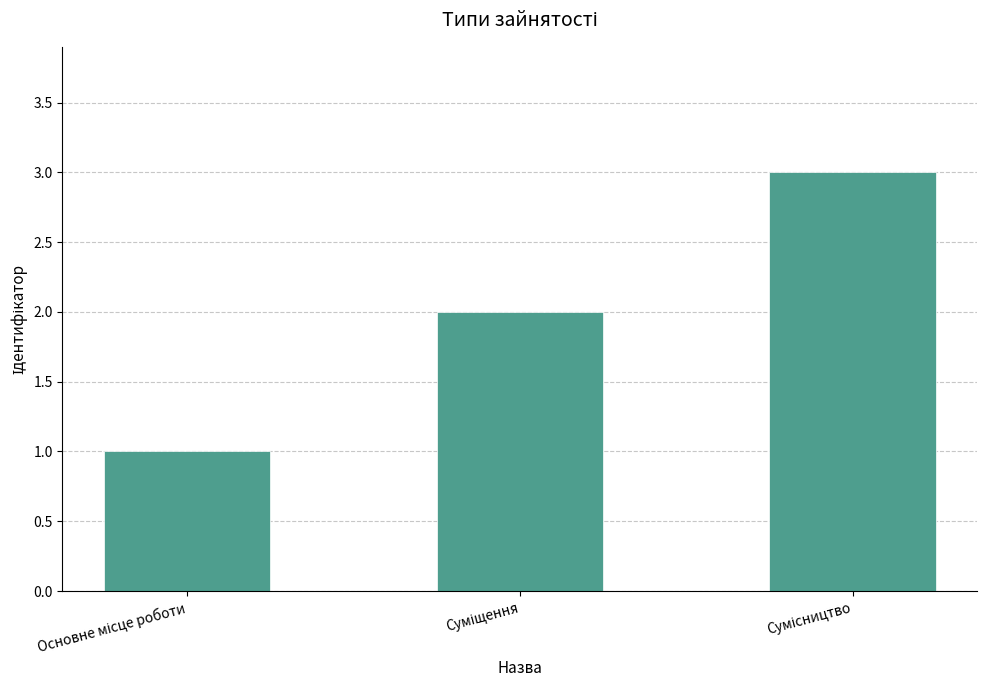

What is the sum of all values?

6